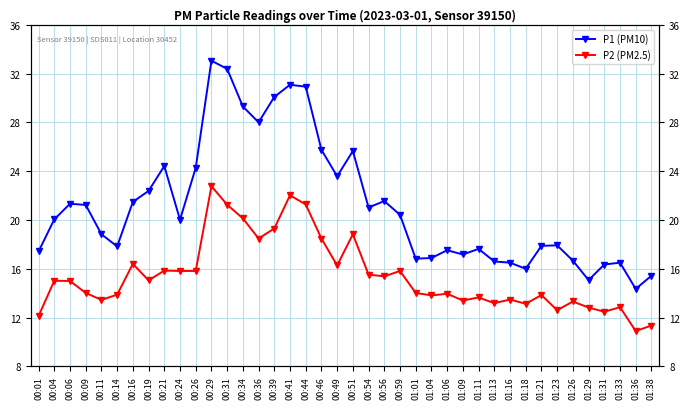

What is the sum of the P1 (PM10) values at 00:19 and 01:31?

38.7